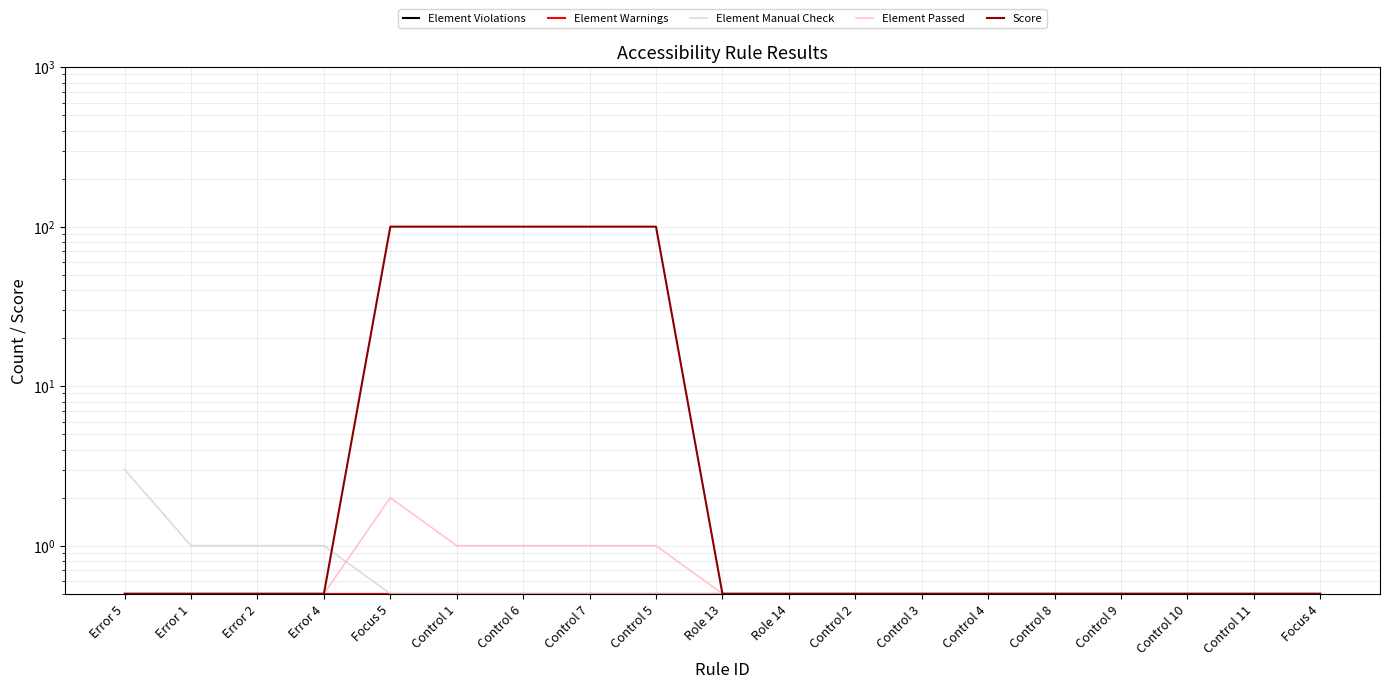

Between which two adjacent categories do Score and Element Manual Check first intersect?

Error 4 and Focus 5